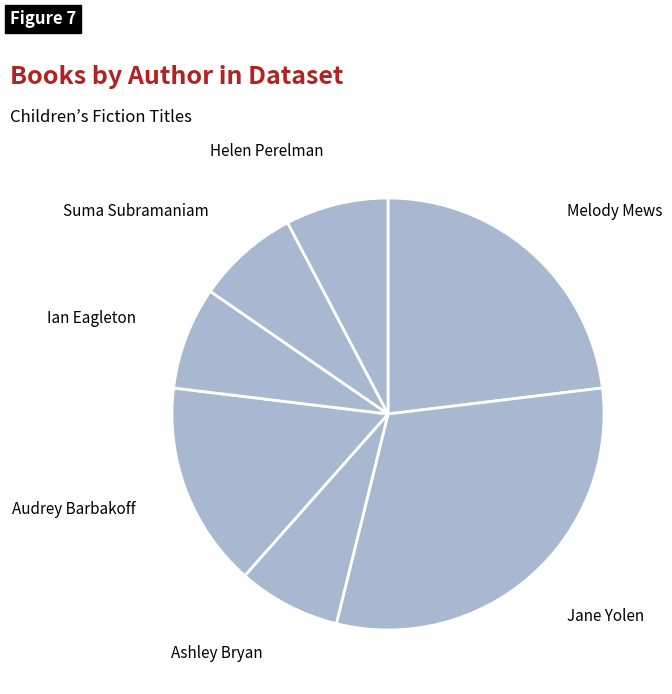

Is it true that Melody Mews is 10% of the pie?

False